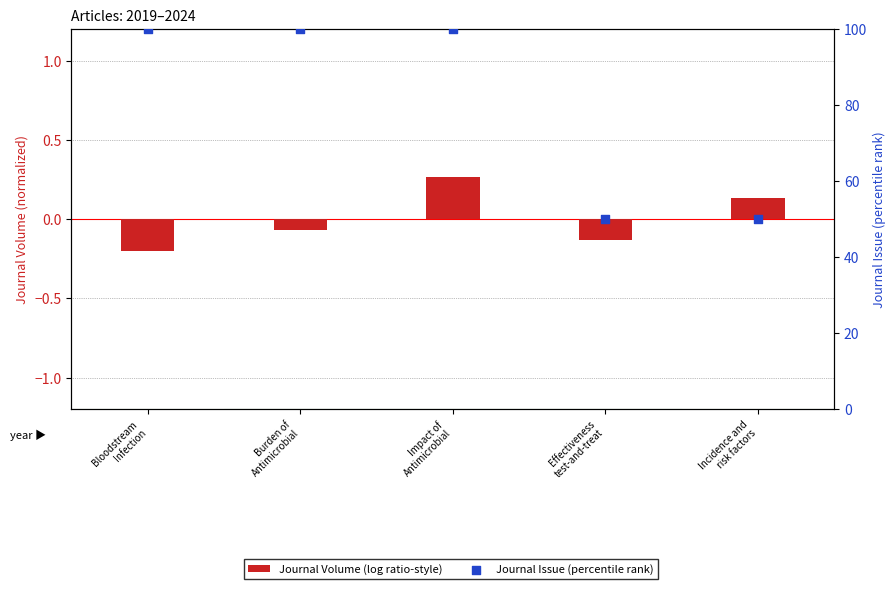

Which series contains the lowest Y value?

Journal Volume (log ratio-style)